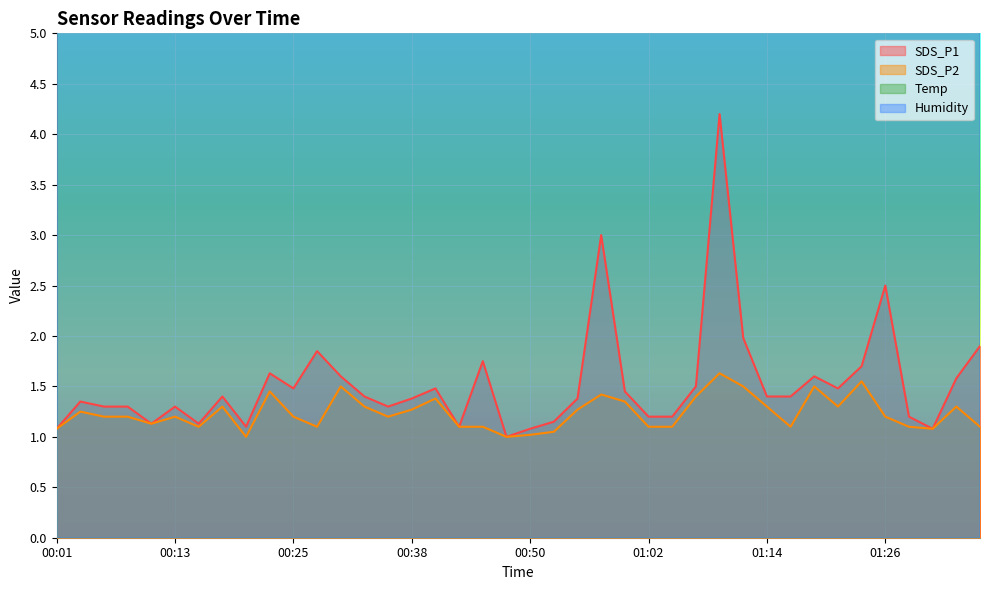

Reading right to left, what are all the values shown in this chart?

SDS_P1: 01:36=1.9	01:33=1.6	01:31=1.1	01:29=1.2	01:26=2.5	01:24=1.7	01:21=1.5	01:19=1.6	01:16=1.4	01:14=1.4	01:12=2.0	01:09=4.2	01:07=1.5	01:04=1.2	01:02=1.2	00:59=1.4	00:57=3.0	00:55=1.4	00:52=1.1	00:50=1.1	00:47=1.0	00:45=1.8	00:42=1.1	00:40=1.5	00:38=1.4	00:35=1.3	00:33=1.4	00:30=1.6	00:28=1.9	00:25=1.5	00:23=1.6	00:21=1.1	00:18=1.4	00:16=1.1	00:13=1.3	00:11=1.1	00:08=1.3	00:06=1.3	00:04=1.4	00:01=1.1
SDS_P2: 01:36=1.1	01:33=1.3	01:31=1.1	01:29=1.1	01:26=1.2	01:24=1.6	01:21=1.3	01:19=1.5	01:16=1.1	01:14=1.3	01:12=1.5	01:09=1.6	01:07=1.4	01:04=1.1	01:02=1.1	00:59=1.4	00:57=1.4	00:55=1.3	00:52=1.1	00:50=1.0	00:47=1.0	00:45=1.1	00:42=1.1	00:40=1.4	00:38=1.3	00:35=1.2	00:33=1.3	00:30=1.5	00:28=1.1	00:25=1.2	00:23=1.4	00:21=1.0	00:18=1.3	00:16=1.1	00:13=1.2	00:11=1.1	00:08=1.2	00:06=1.2	00:04=1.2	00:01=1.1
Temp: 01:36=17.6	01:33=17.6	01:31=17.6	01:29=17.6	01:26=17.6	01:24=17.6	01:21=17.6	01:19=17.6	01:16=17.6	01:14=17.6	01:12=17.6	01:09=17.6	01:07=17.6	01:04=17.7	01:02=17.7	00:59=17.7	00:57=17.7	00:55=17.7	00:52=17.7	00:50=17.7	00:47=17.7	00:45=17.7	00:42=17.7	00:40=17.7	00:38=17.8	00:35=17.7	00:33=17.7	00:30=17.7	00:28=17.8	00:25=17.8	00:23=17.8	00:21=17.8	00:18=17.8	00:16=17.8	00:13=17.8	00:11=17.8	00:08=17.8	00:06=17.8	00:04=17.8	00:01=17.8
Humidity: 01:36=48.9	01:33=48.8	01:31=48.8	01:29=48.8	01:26=48.8	01:24=48.7	01:21=48.7	01:19=48.7	01:16=48.7	01:14=48.7	01:12=48.6	01:09=48.6	01:07=48.7	01:04=48.6	01:02=48.6	00:59=48.6	00:57=48.5	00:55=48.5	00:52=48.5	00:50=48.5	00:47=48.5	00:45=48.5	00:42=48.5	00:40=48.5	00:38=48.6	00:35=48.6	00:33=48.5	00:30=48.6	00:28=48.7	00:25=48.6	00:23=48.7	00:21=48.6	00:18=48.6	00:16=48.7	00:13=48.7	00:11=48.7	00:08=48.6	00:06=48.7	00:04=48.7	00:01=48.7